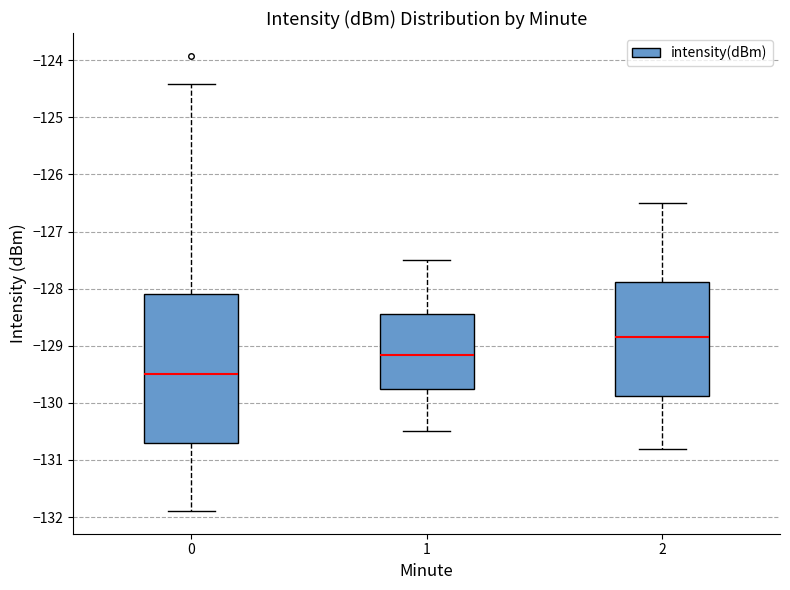

Reading left to right, read every box against the y-axis: the position of its median line, the range the box covers, and the ends of its whiskers. The values are not printed on the chart, so give them approximately, as read against the axis.

0: median -129.5, box -130.7 to -128.1, whiskers -131.9 to -124.4
1: median -129.2, box -129.7 to -128.4, whiskers -130.5 to -127.5
2: median -128.8, box -129.9 to -127.9, whiskers -130.8 to -126.5